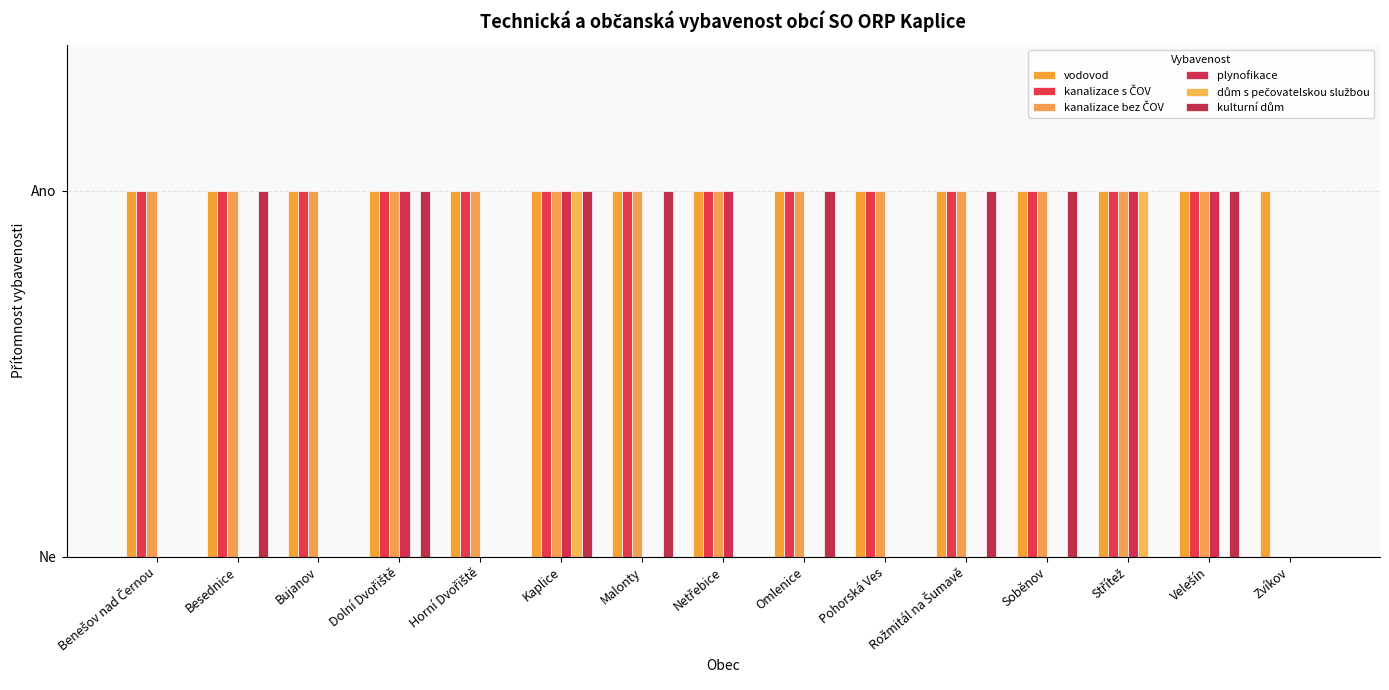

Reading right to left, transcribe all the data shown in this chart.

vodovod: 1	1	1	1	1	1	1	1	1	1	1	1	1	1	1
kanalizace s ČOV: 0	1	1	1	1	1	1	1	1	1	1	1	1	1	1
kanalizace bez ČOV: 0	1	1	1	1	1	1	1	1	1	1	1	1	1	1
plynofikace: 0	1	1	0	0	0	0	1	0	1	0	1	0	0	0
dům s pečovatelskou službou: 0	0	1	0	0	0	0	0	0	1	0	0	0	0	0
kulturní dům: 0	1	0	1	1	0	1	0	1	1	0	1	0	1	0